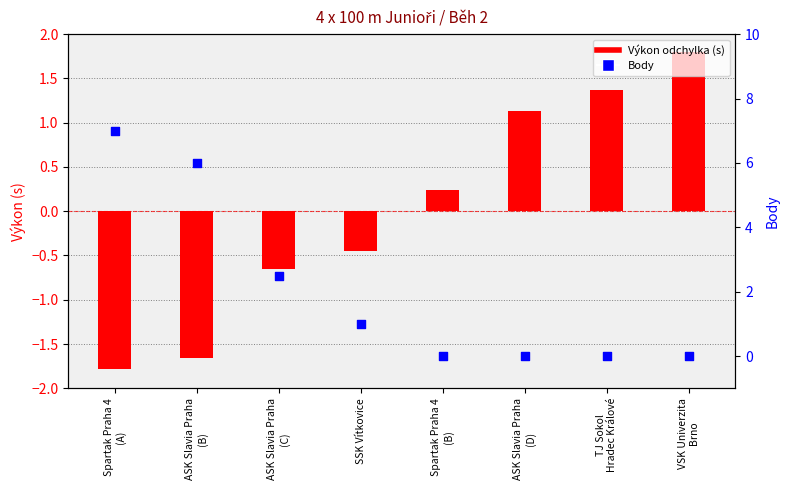

At how many categories does at least one series exceed 5?

2